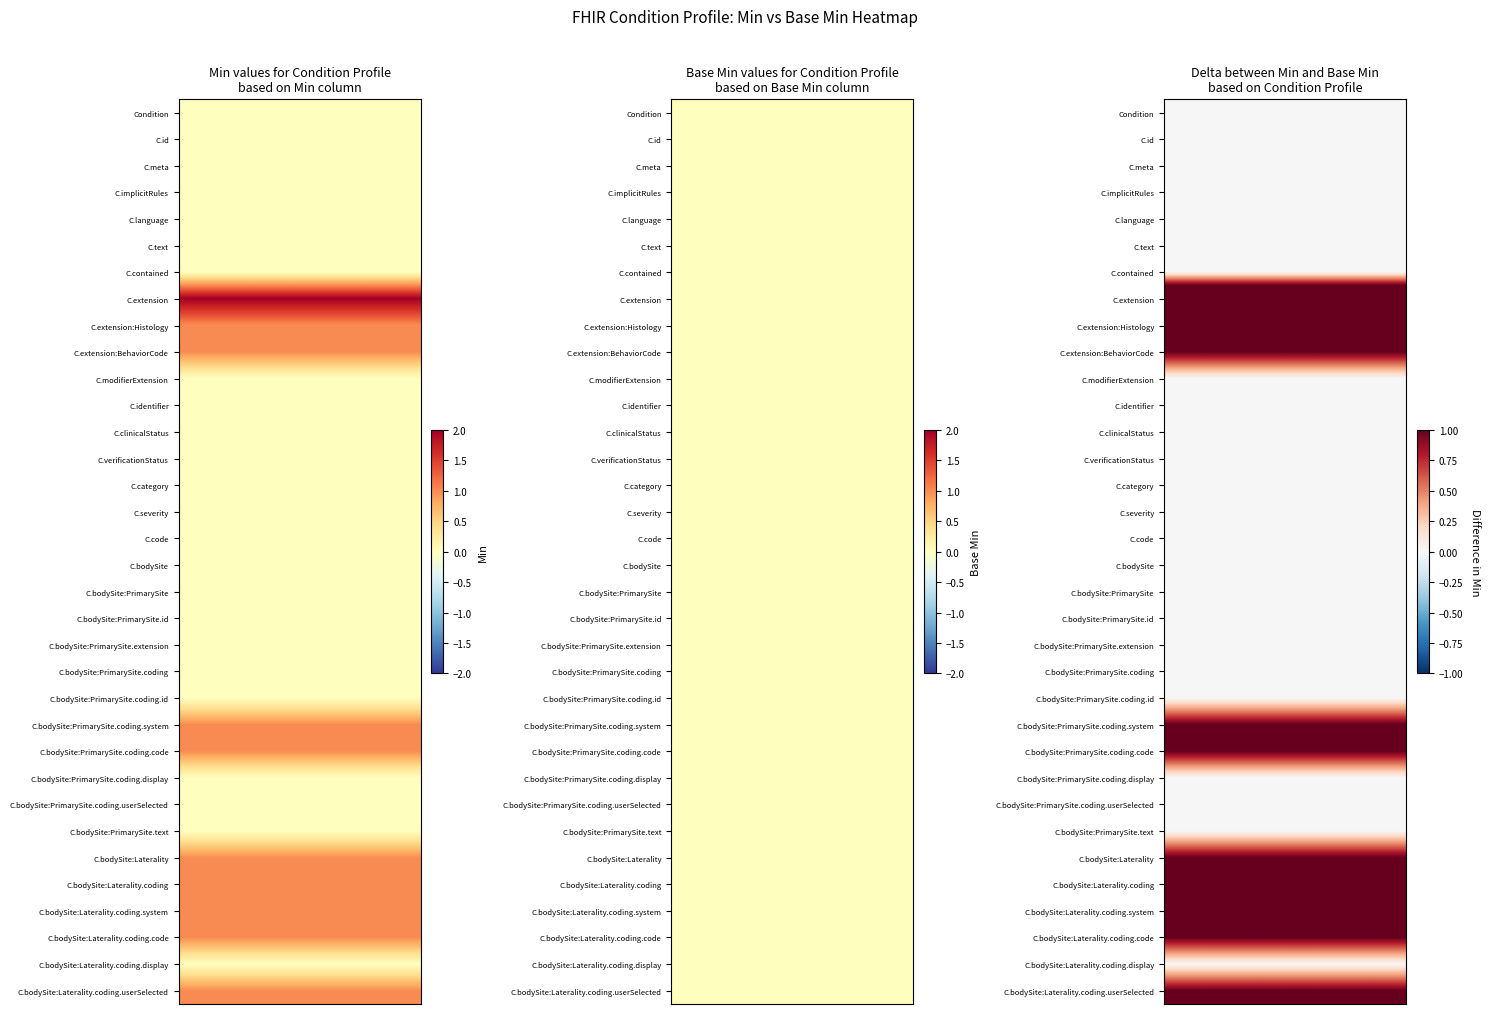

What is the greatest value displayed?

2